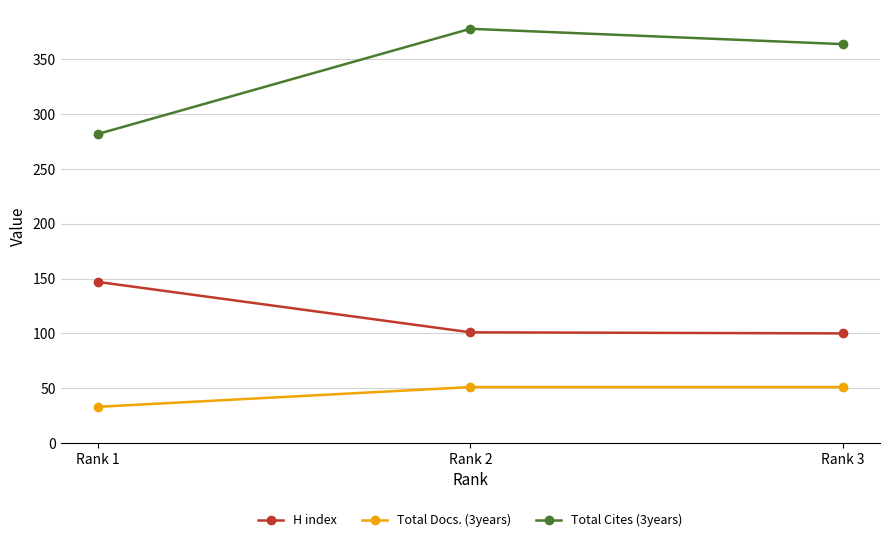

Which series has the largest total across all categories?

Total Cites (3years)